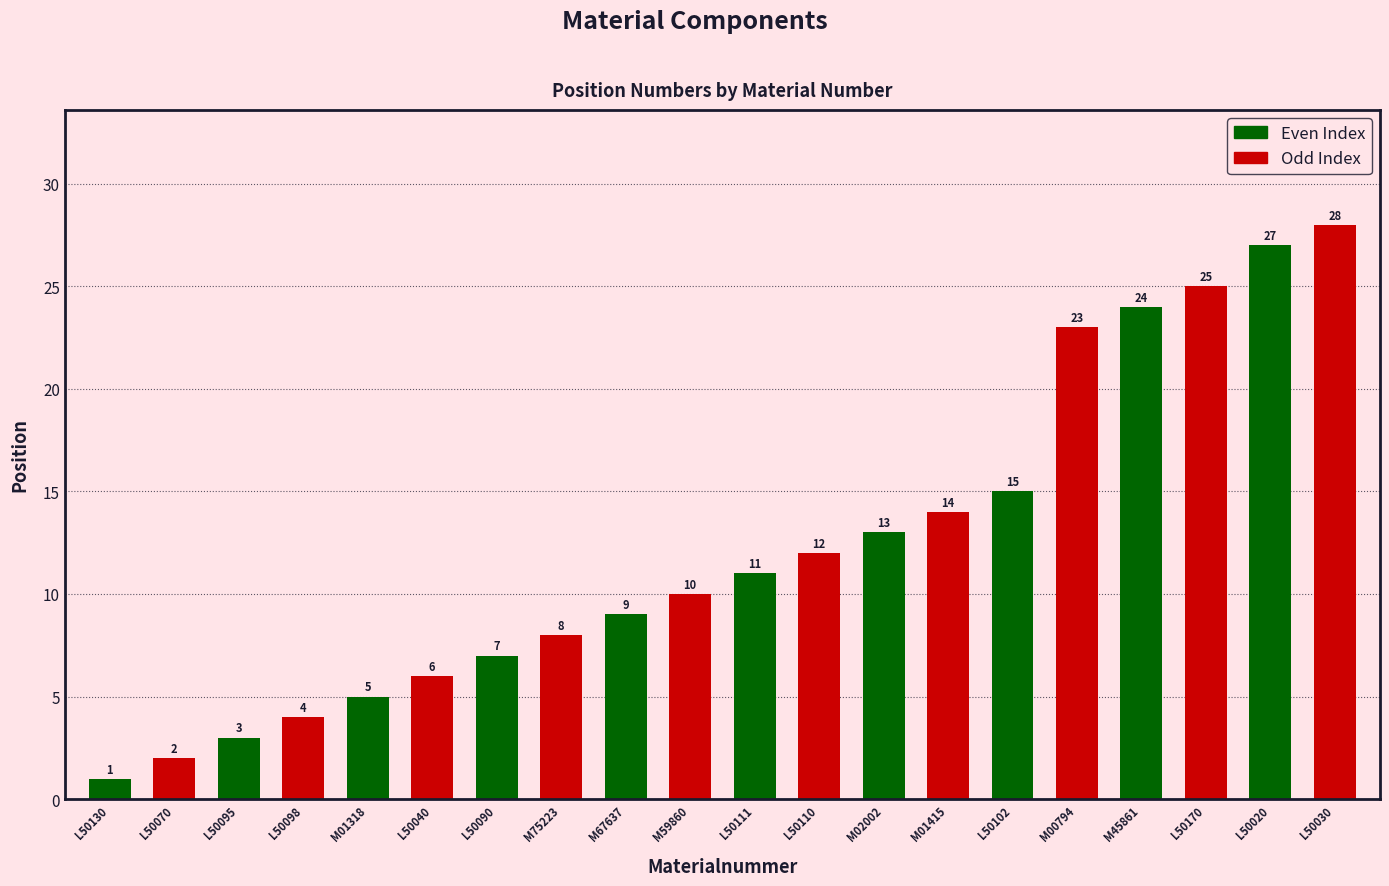

How many bars are there in total?

20